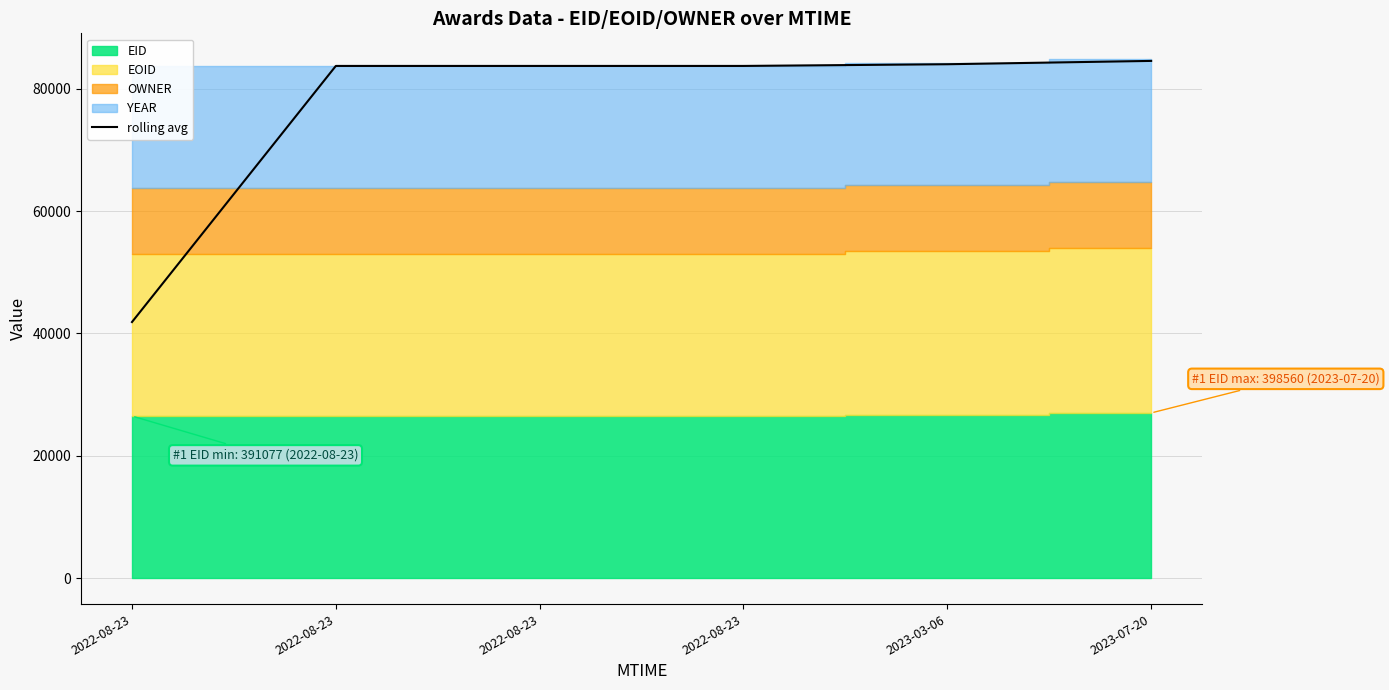

What is the label of the 1st point from the right?

2023-07-20